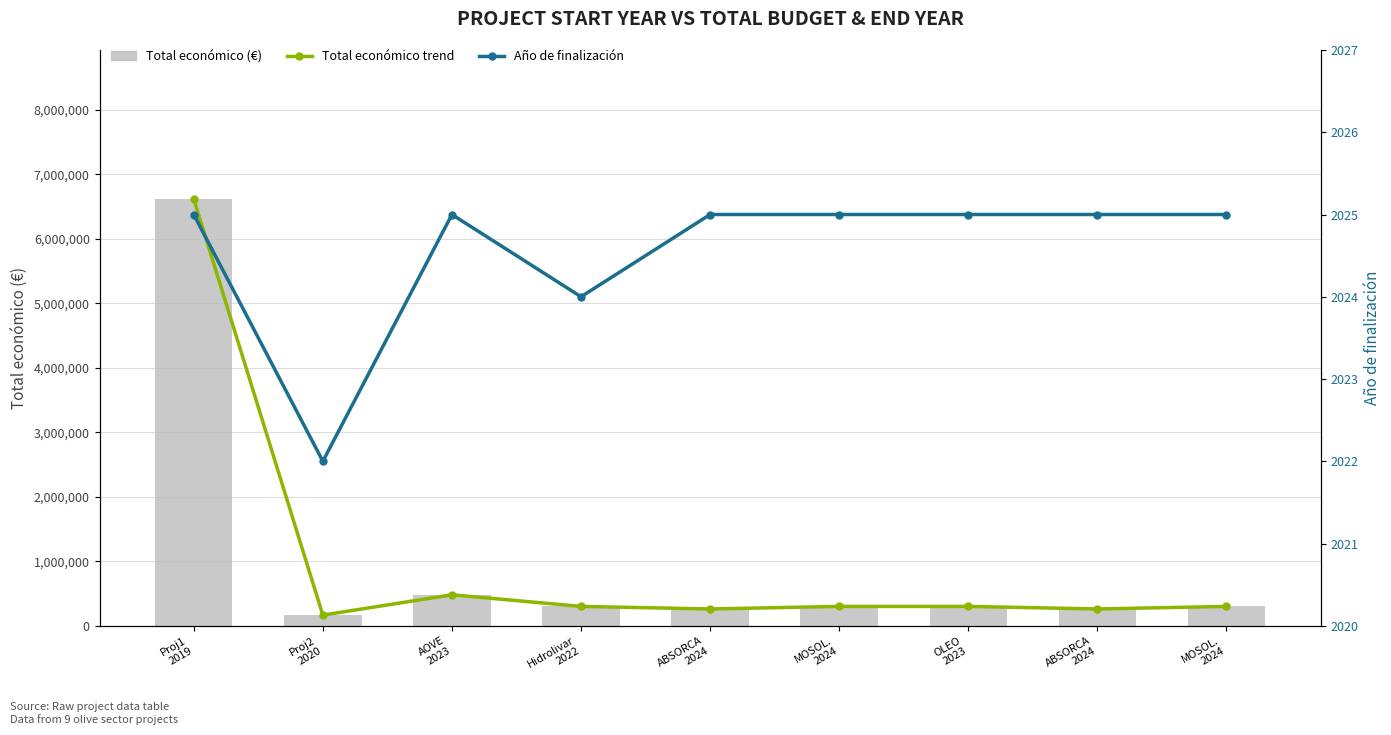

What value does the Total económico (€) series have at Proj1
2019, to the nearest 10?

6612230